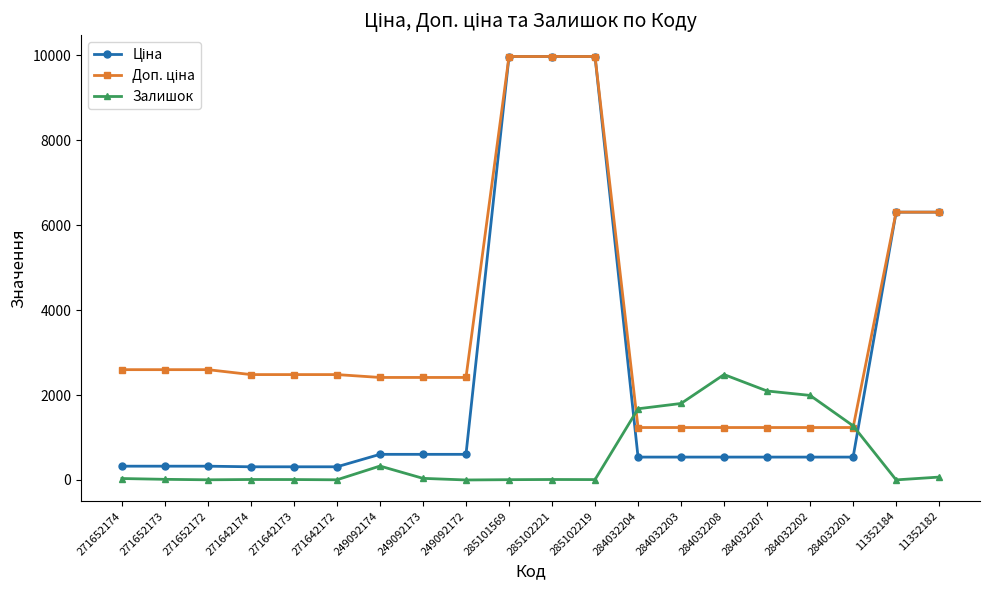

What is the value of the Залишок point at the 15th from the left?

2483.0